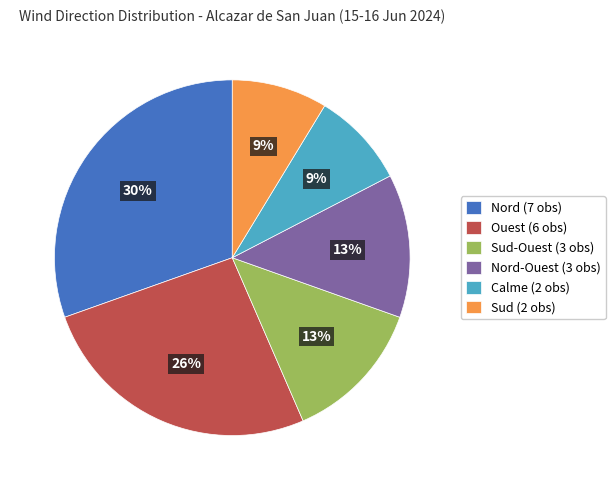

How many slices are in this pie chart?

6